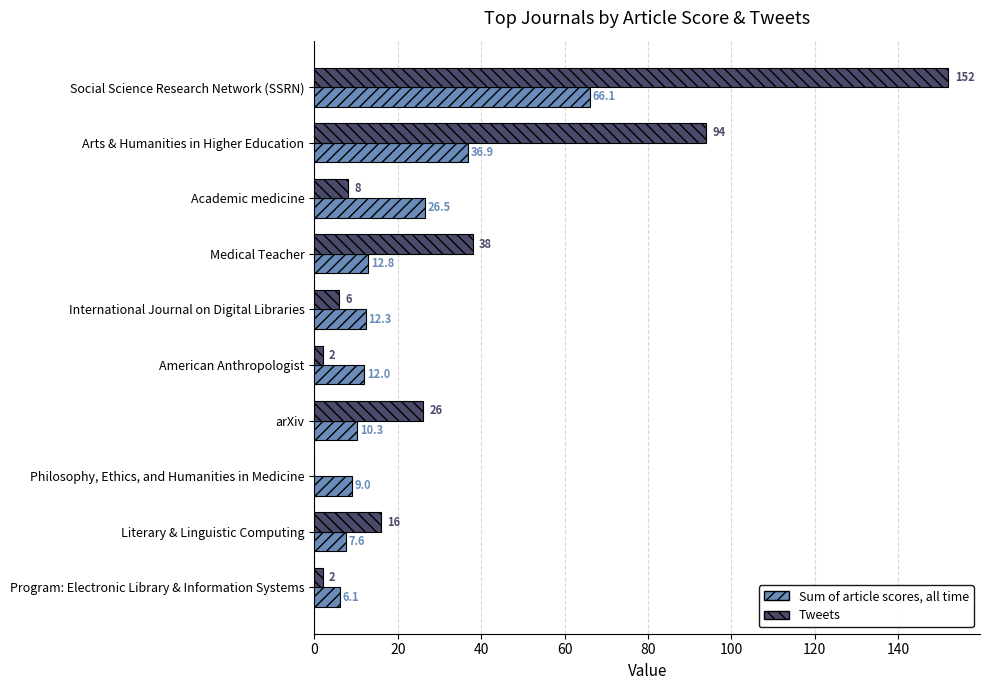

What is the approximate value of Tweets at Program: Electronic Library & Information Systems?

2.0